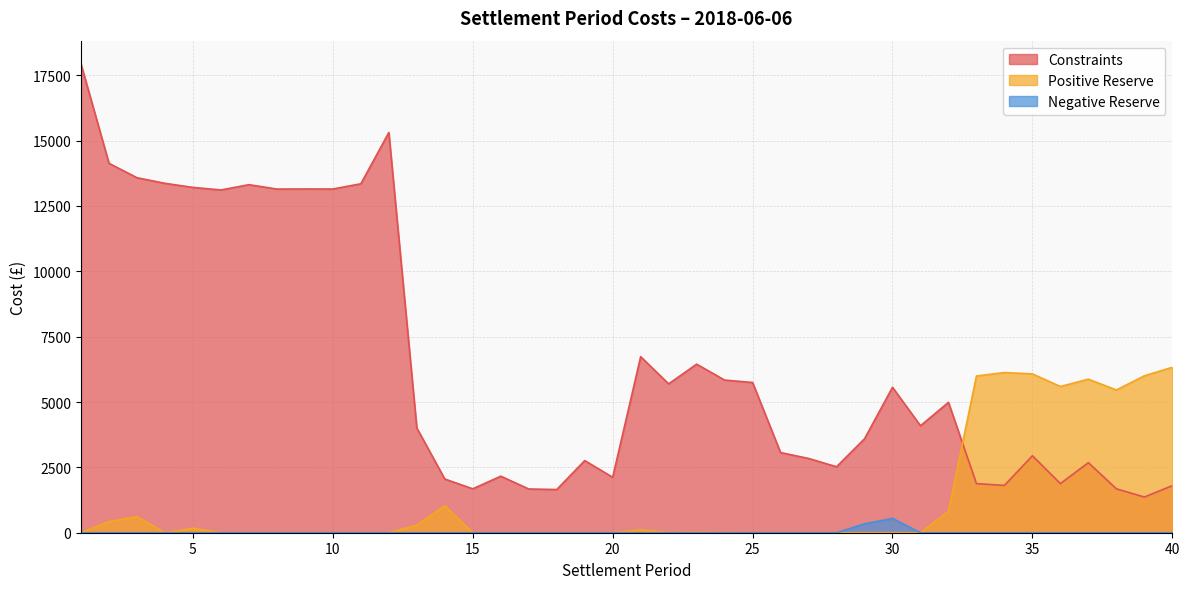

The Negative Reserve series shows 0.0 at 4. True or false?

True